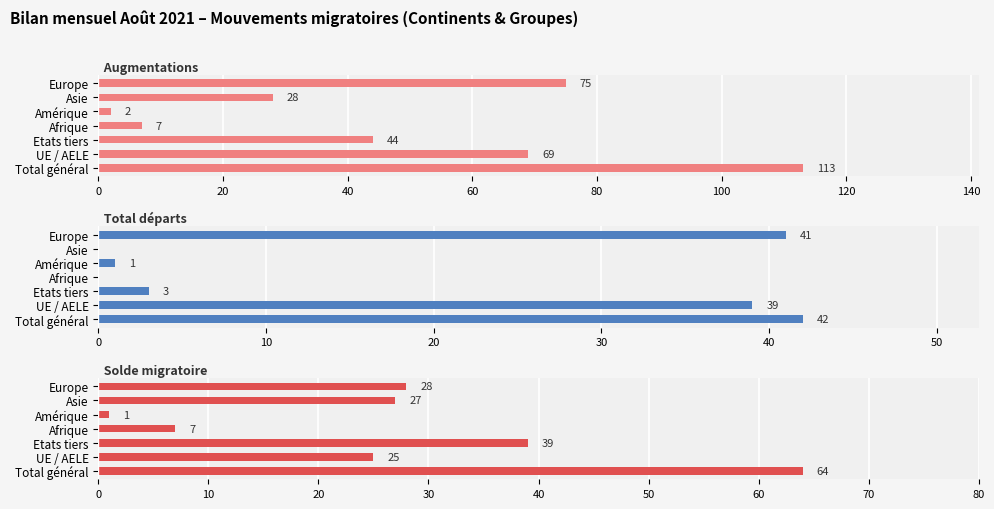

Which series has the largest total across all categories?

Augmentations